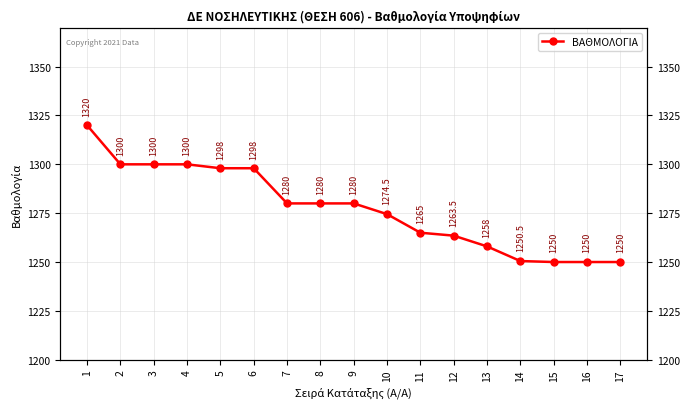

Reading left to right, transcribe all the data shown in this chart.

1=1320.0	2=1300.0	3=1300.0	4=1300.0	5=1298.0	6=1298.0	7=1280.0	8=1280.0	9=1280.0	10=1274.5	11=1265.0	12=1263.5	13=1258.0	14=1250.5	15=1250.0	16=1250.0	17=1250.0